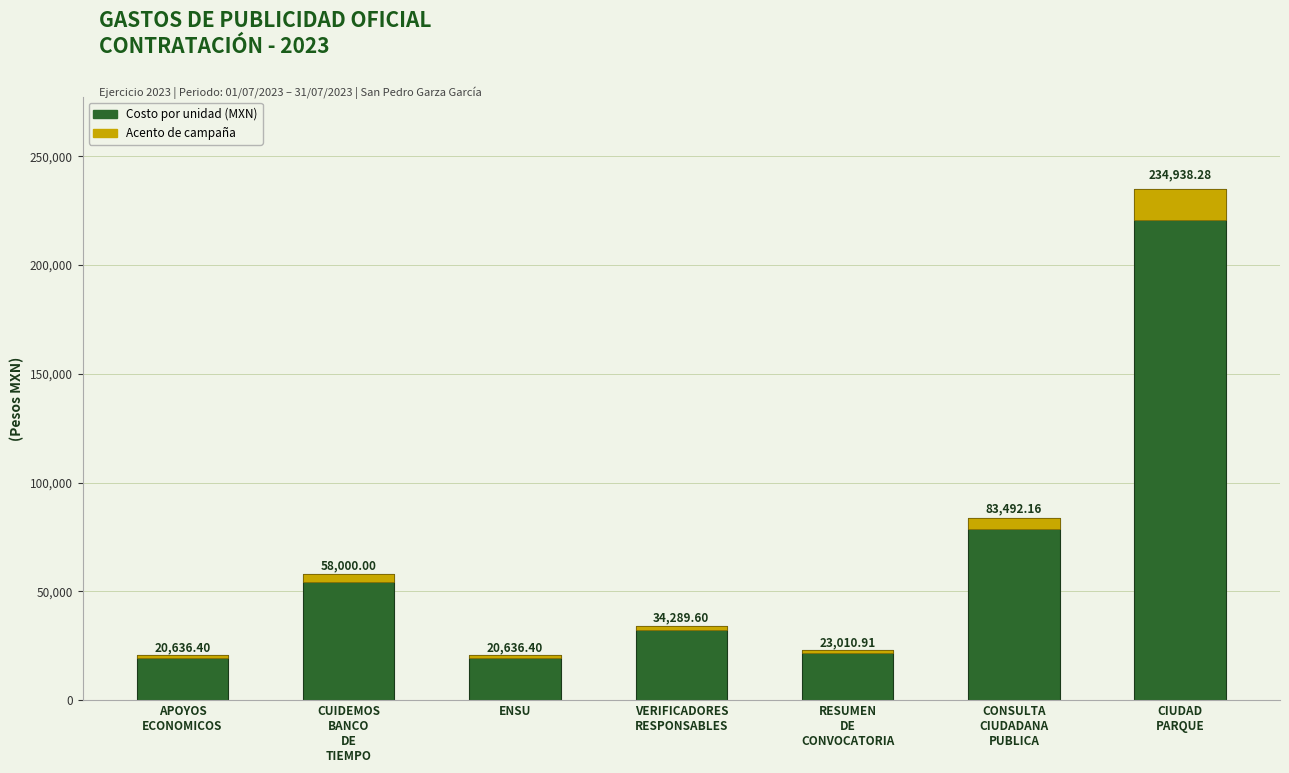

True or false: Acento has a value of 2006.5 at CUIDEMOS
BANCO
DE
TIEMPO.

False